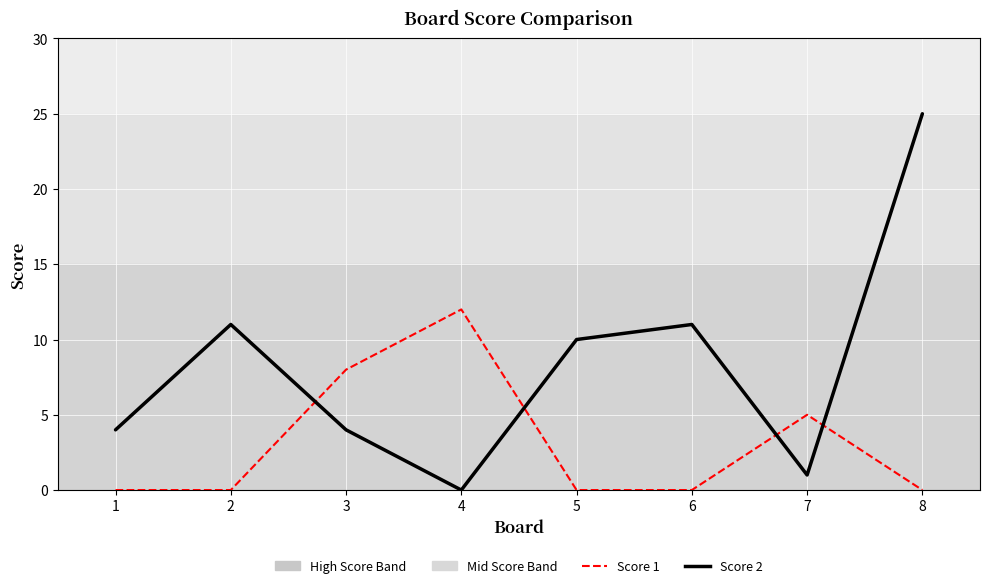

What is the difference between the second highest and second lowest values in the Score 1 series?

8